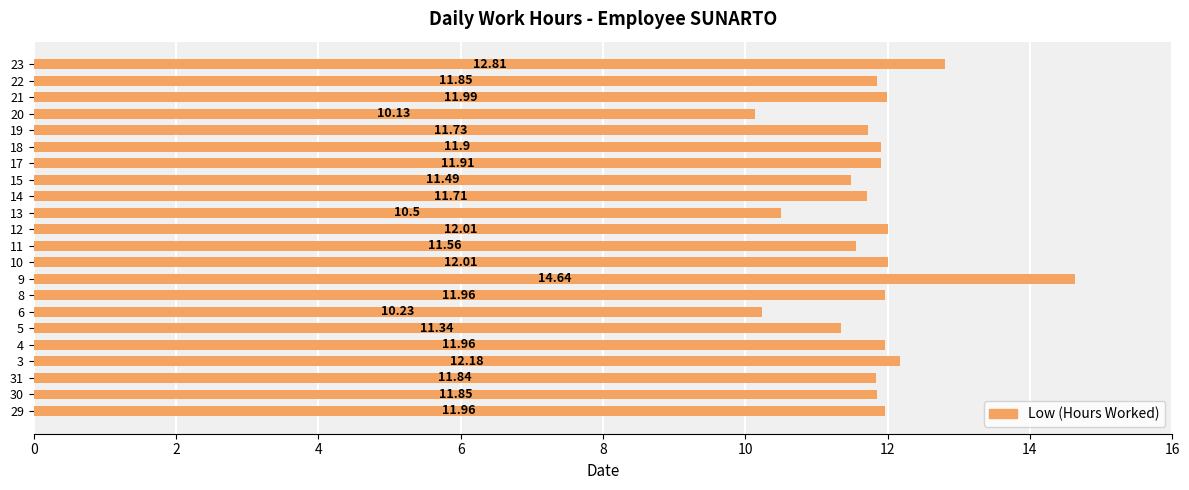

What is the difference between the values at 5 and 22?

0.5